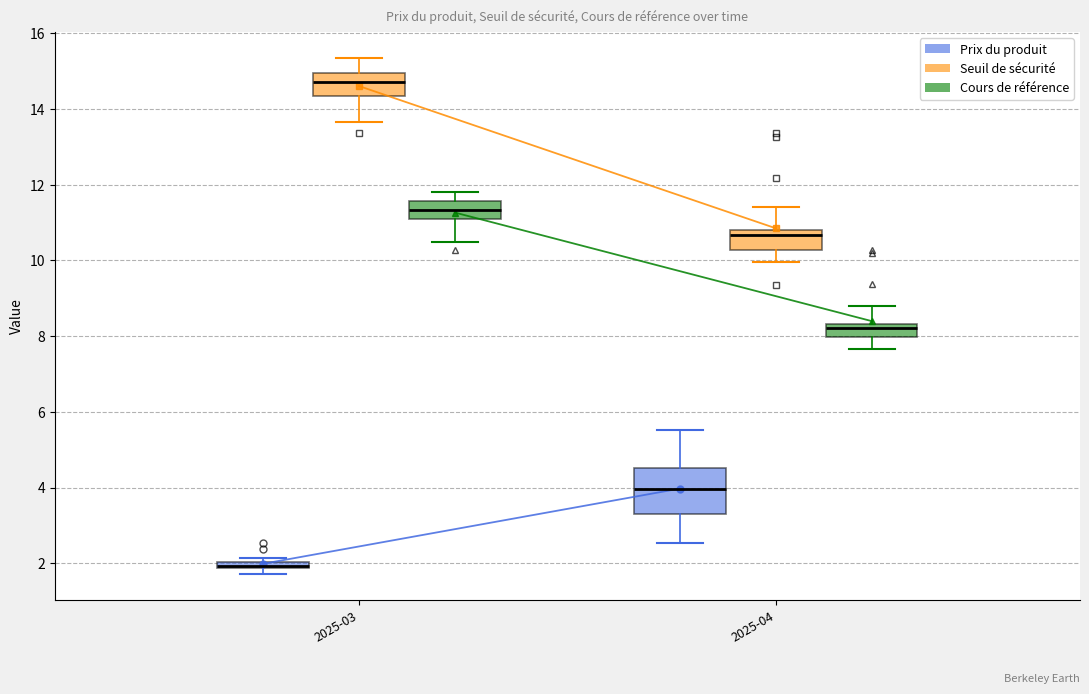

Which box has the highest median line?

2025-03 (Seuil de sécurité)